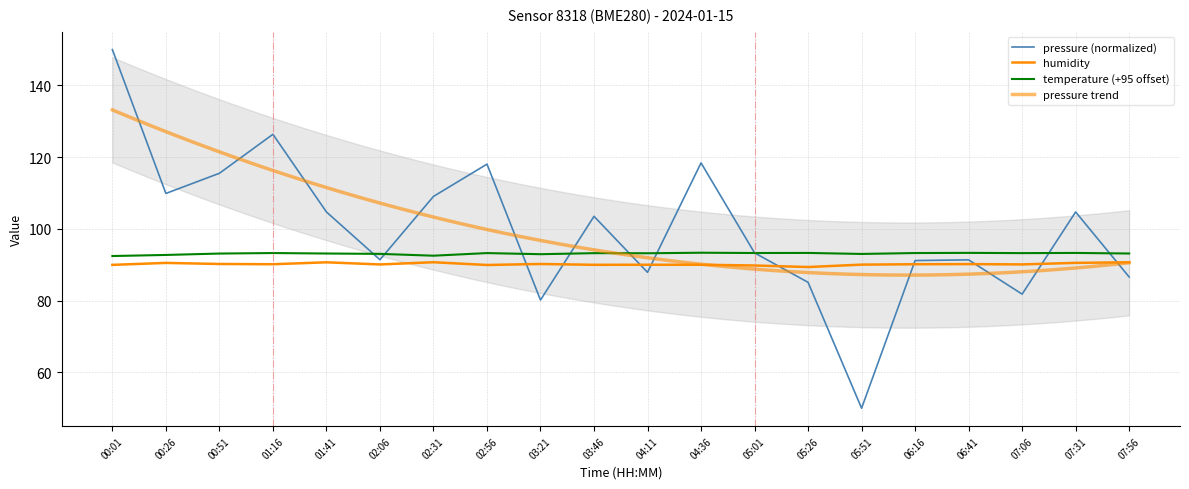

What value does the humidity series have at 06:16?

90.2